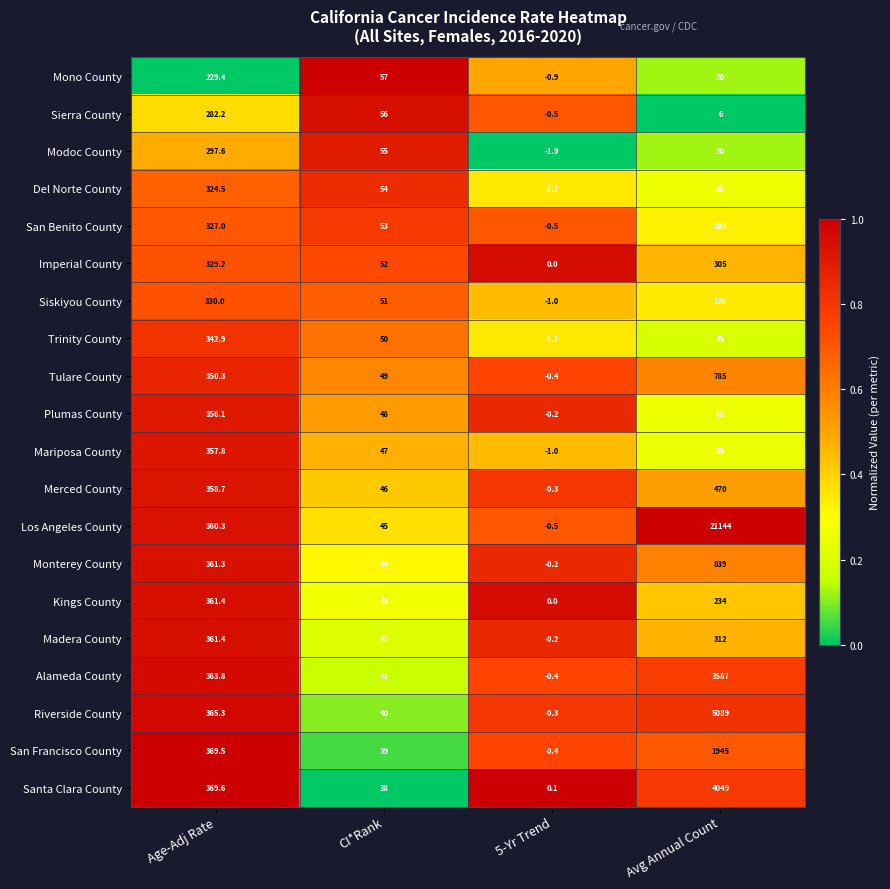

At which label does Alameda County reach its minimum?

5-Yr Trend